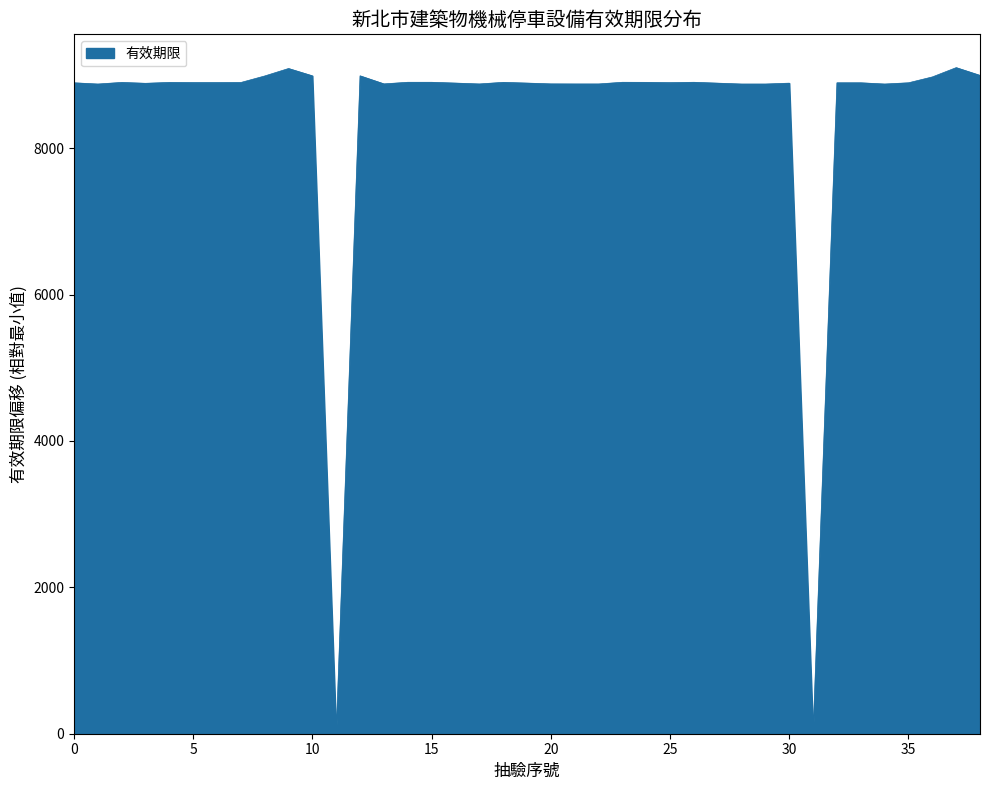

What is the difference between the maximum and minimum values?

9101